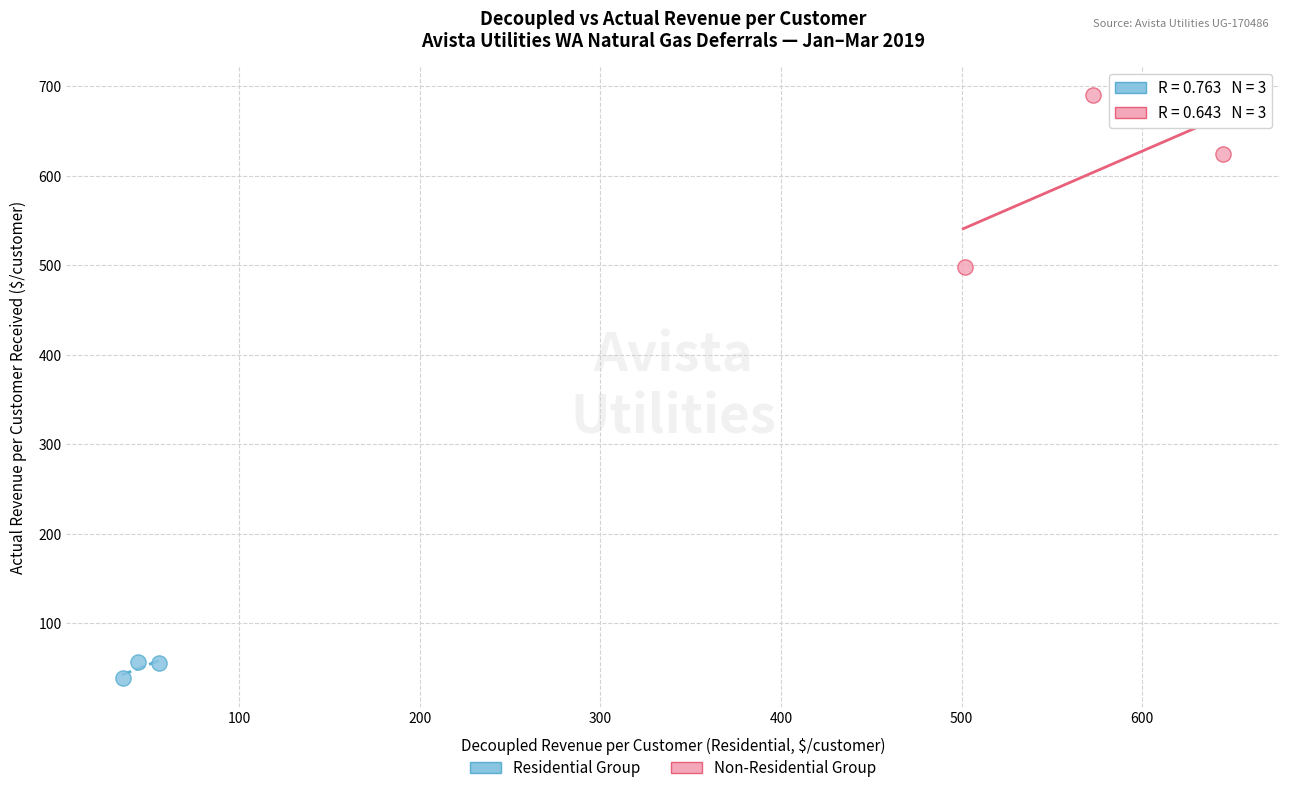

What are all the series names shown in the legend?

Residential Group, Non-Residential Group